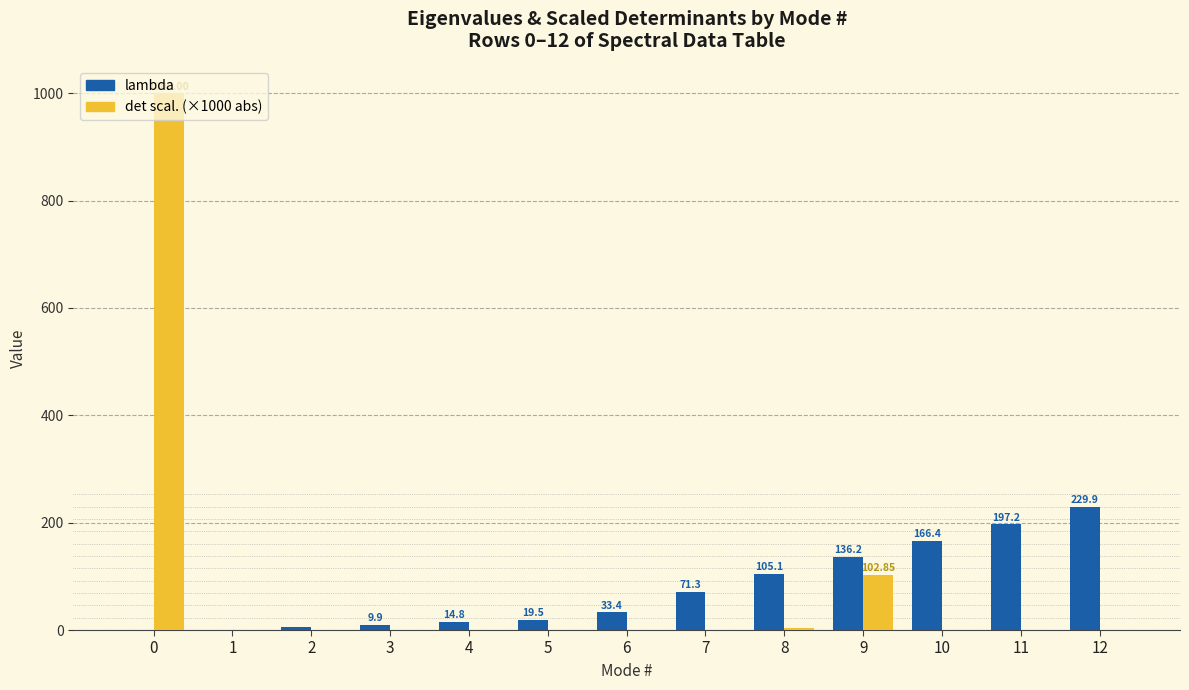

What is the total value across all series at 0?

1000.0